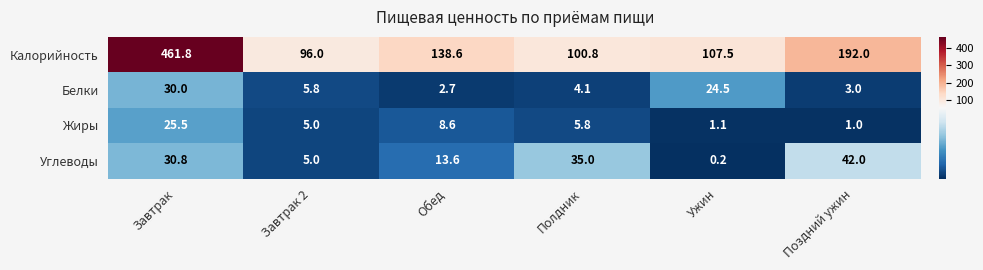

What is the sum of the Углеводы values at Поздний ужин and Завтрак 2?

47.0